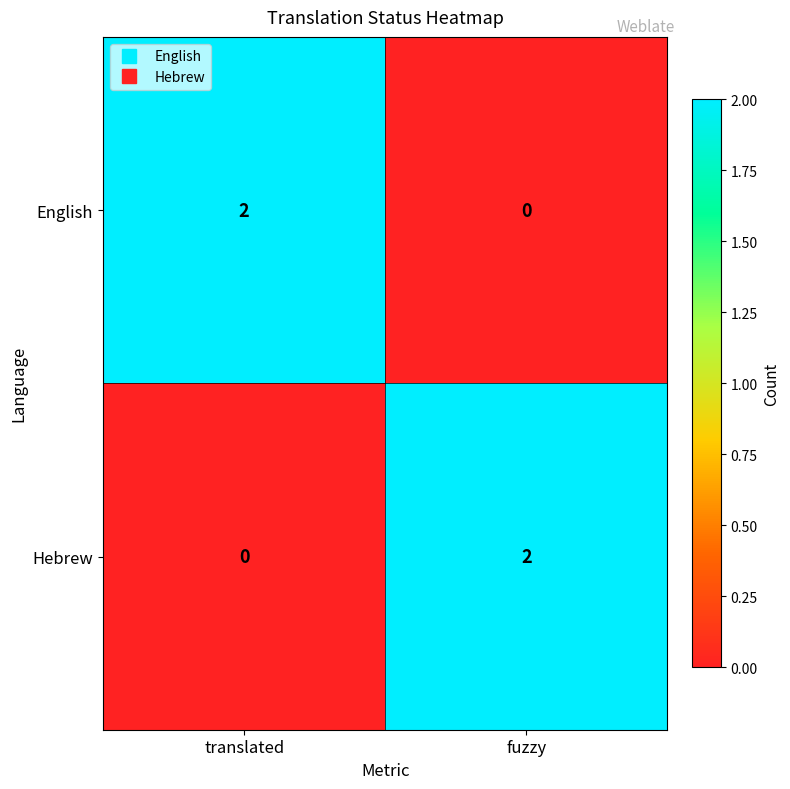

At which label does Hebrew reach its peak?

fuzzy